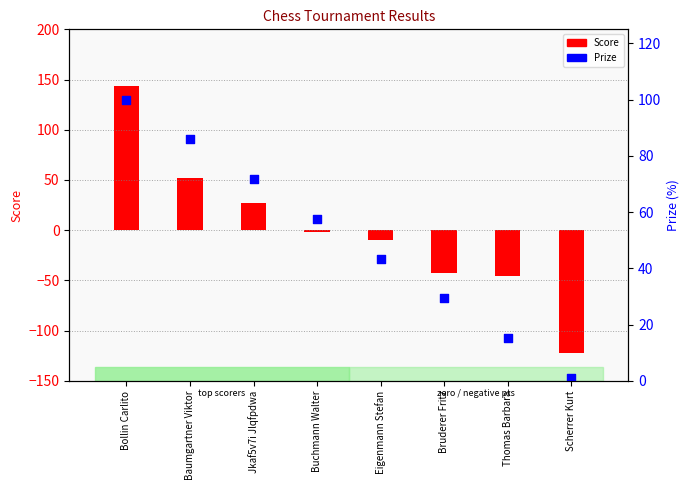

At which category is the sum across all series the highest?

Bollin Carlito